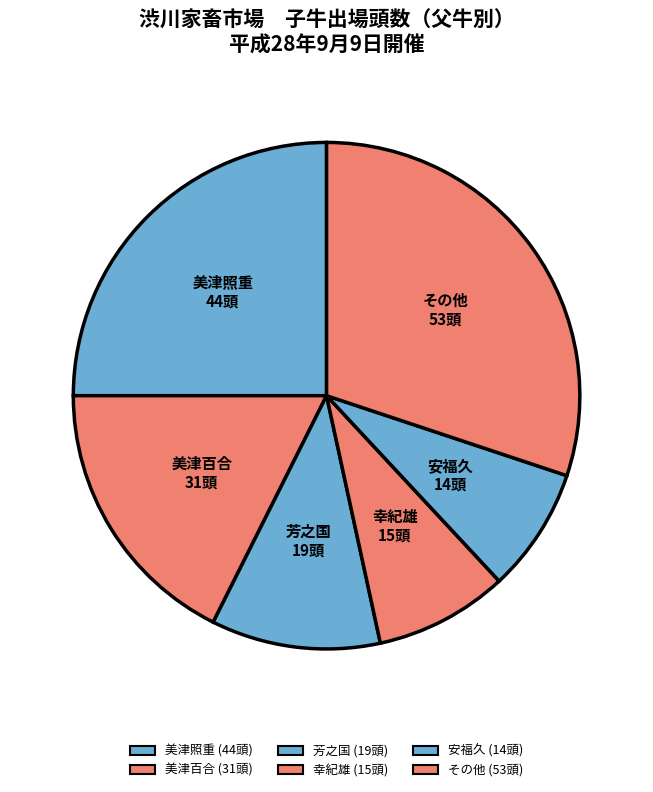

Is it true that 幸紀雄 is 9% of the pie?

True